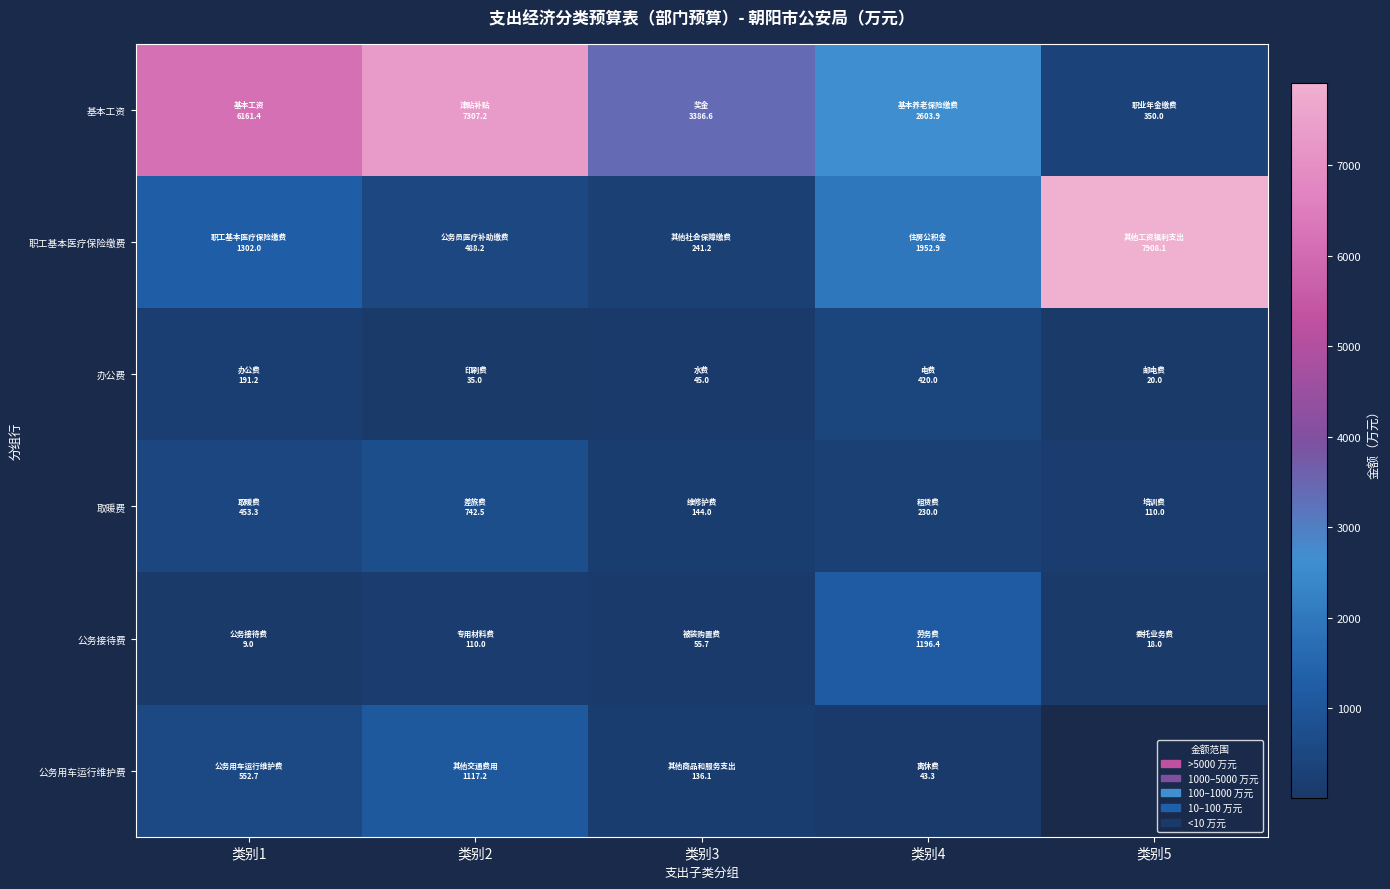

The value of 取暖费 at 类别2 is 394.7. True or false?

False